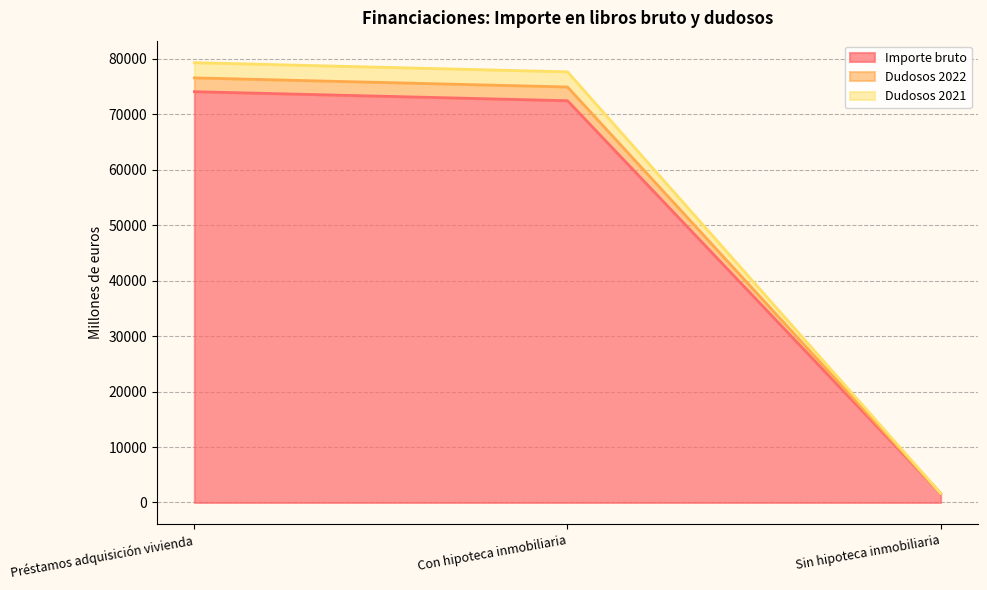

What is the smallest value displayed?

1631